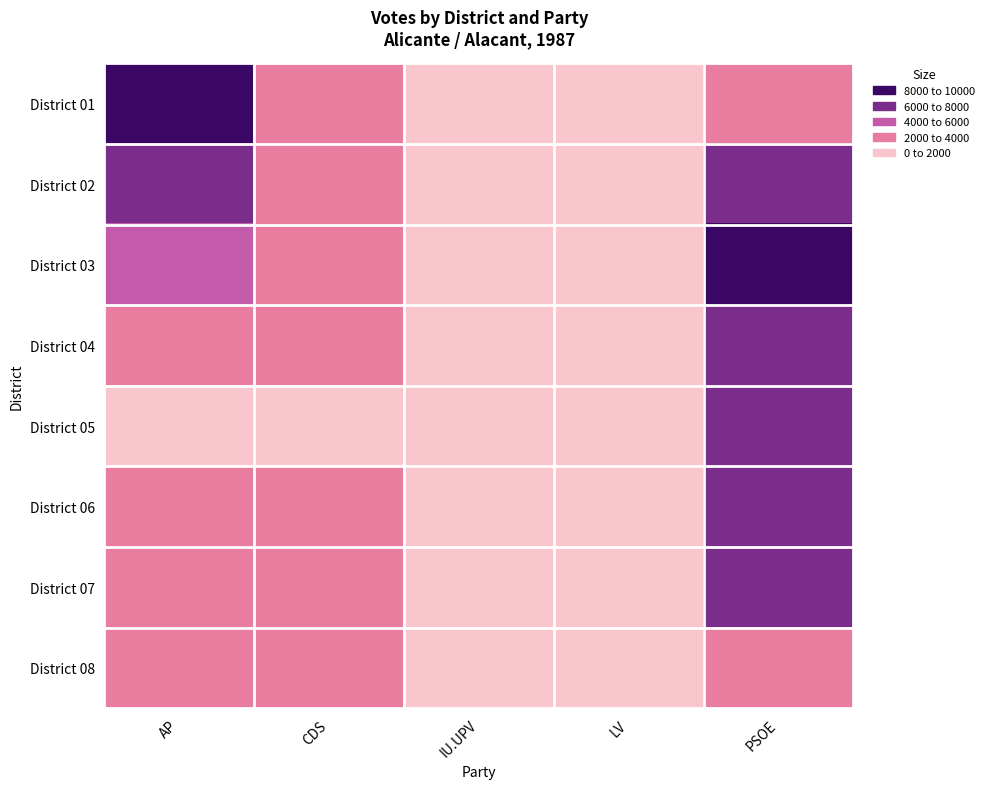

At how many categories does at least one series exceed 3978?

2